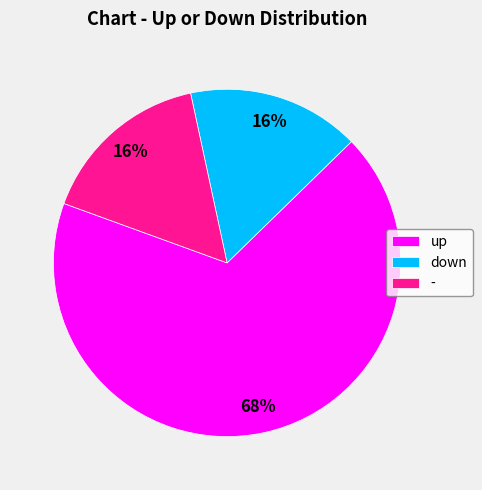

To the nearest percent, what is the difference between the largest and smallest slice percentages?

52%